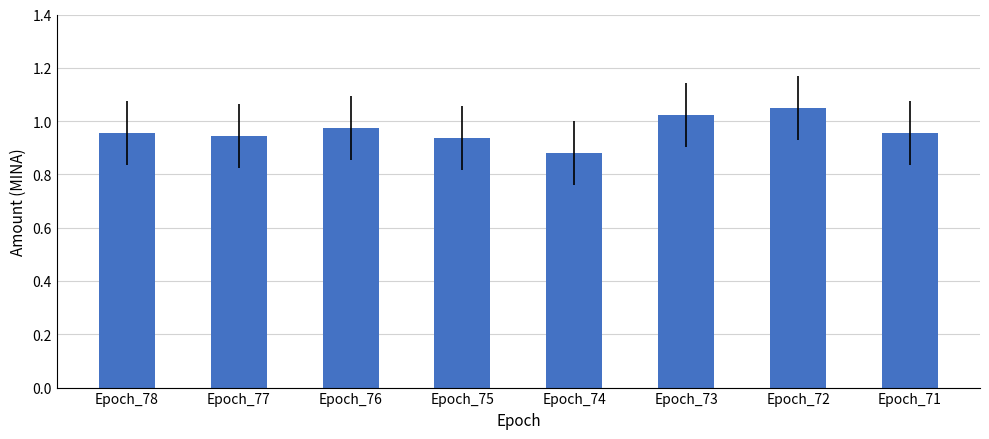

What is the difference between the second highest and minimum values?

0.1